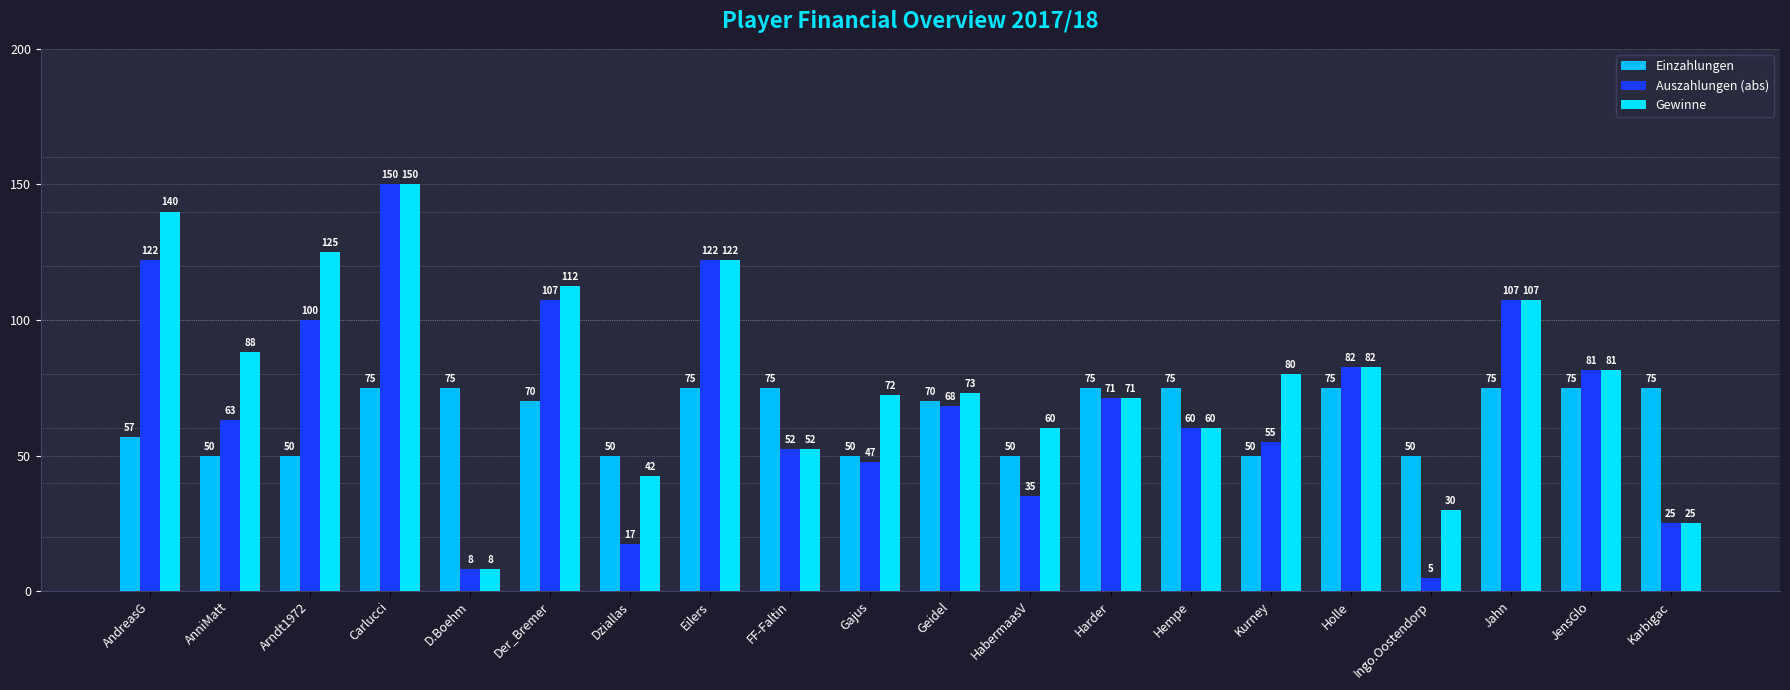

What is the value of the Auszahlungen (abs) bar at the 10th from the left?

47.5